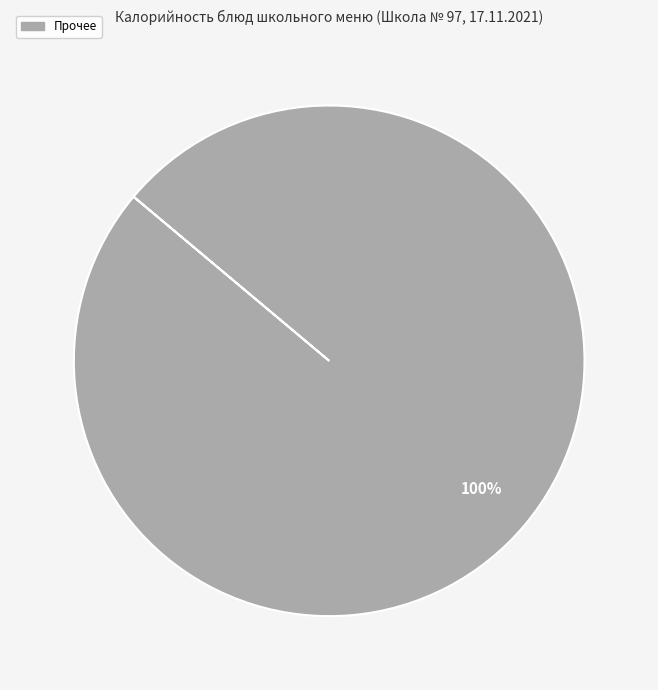

Is there a majority slice in this chart?

Yes